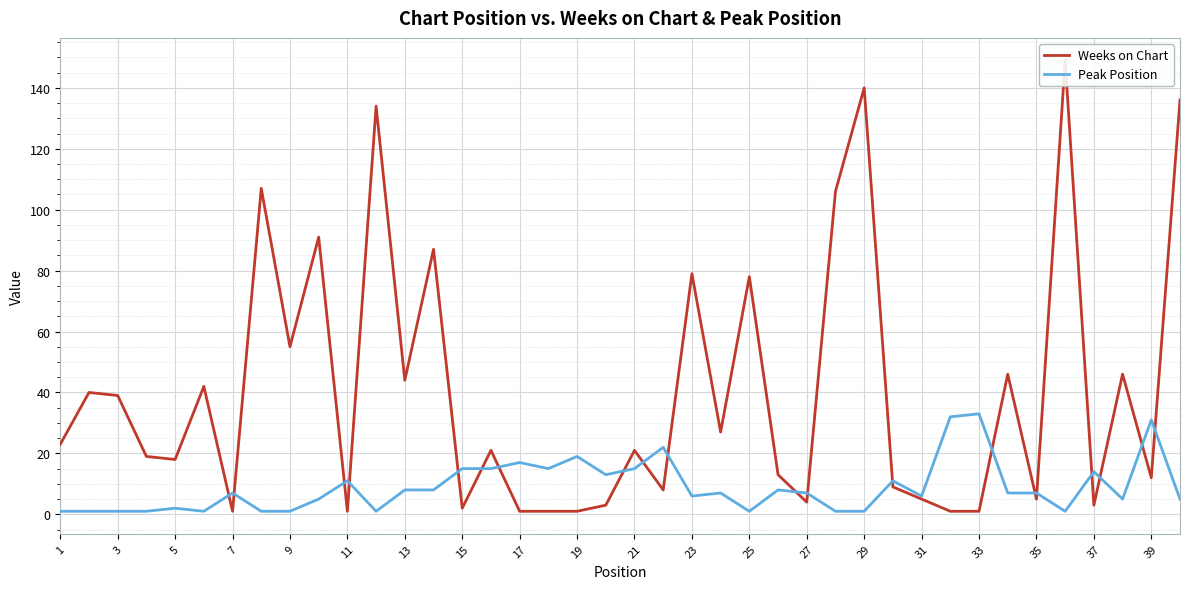

How many times do Peak Position and Weeks on Chart cross each other?

20